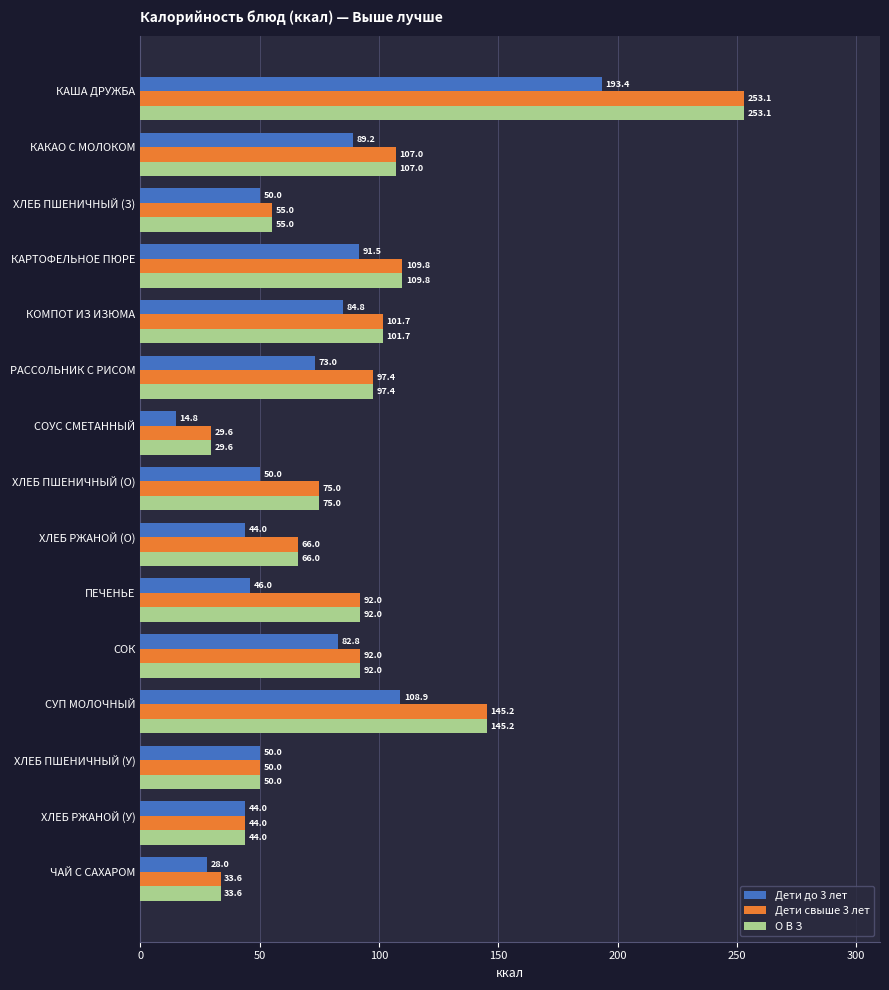

At which label is О В З closest to 141?

СУП МОЛОЧНЫЙ